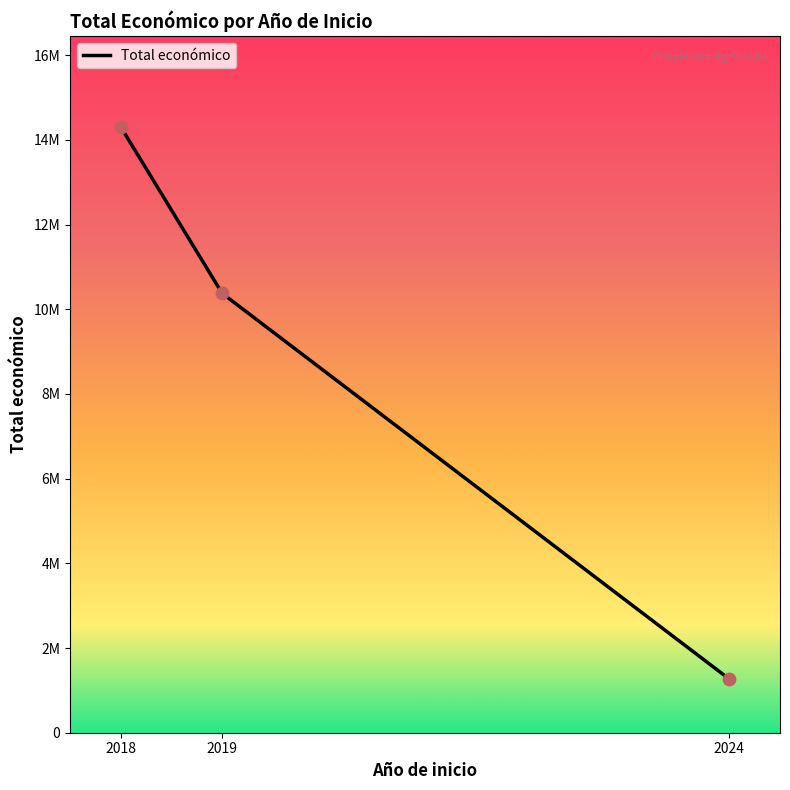

Does the chart have visible grid lines?

No